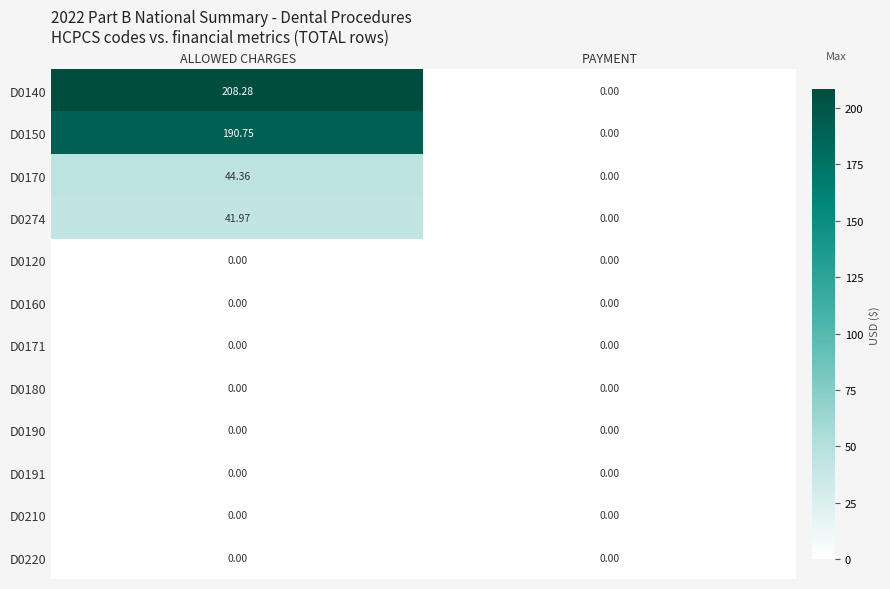

Between ALLOWED CHARGES and PAYMENT, which series saw the biggest shift?

D0140